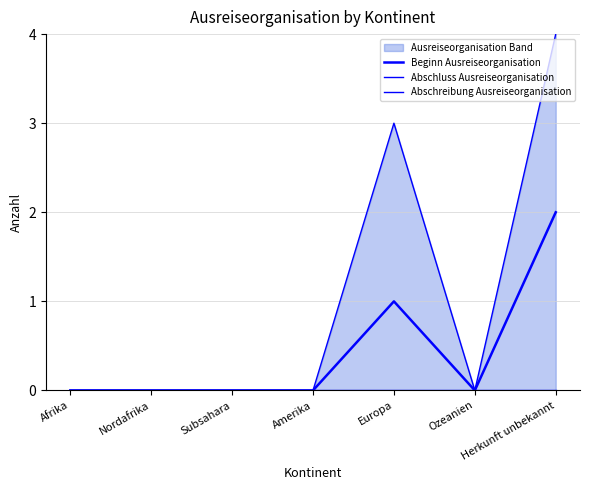

Reading left to right, transcribe all the data shown in this chart.

Beginn Ausreiseorganisation: Afrika=0	Nordafrika=0	Subsahara=0	Amerika=0	Europa=1	Ozeanien=0	Herkunft unbekannt=2
Abschluss Ausreiseorganisation: Afrika=0	Nordafrika=0	Subsahara=0	Amerika=0	Europa=3	Ozeanien=0	Herkunft unbekannt=4
Abschreibung Ausreiseorganisation: Afrika=0	Nordafrika=0	Subsahara=0	Amerika=0	Europa=0	Ozeanien=0	Herkunft unbekannt=0